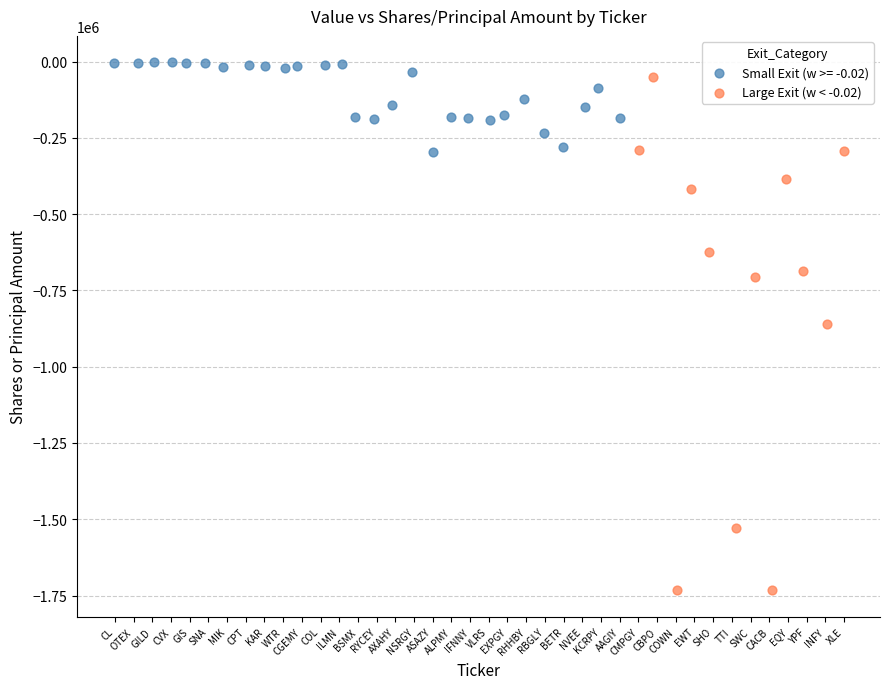

Which series has the widest spread of Y values?

Large Exit (w < -0.02)